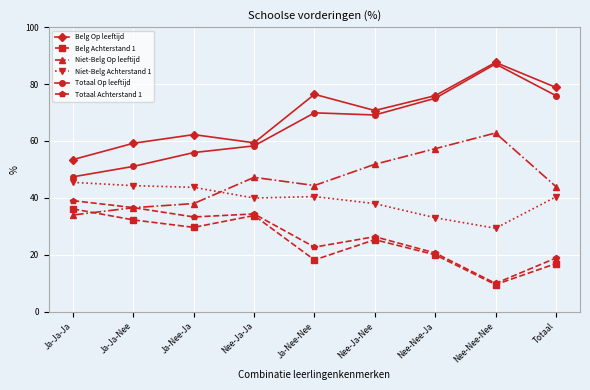

Where is the first local maximum for Belg Achterstand 1?

Nee-Ja-Ja